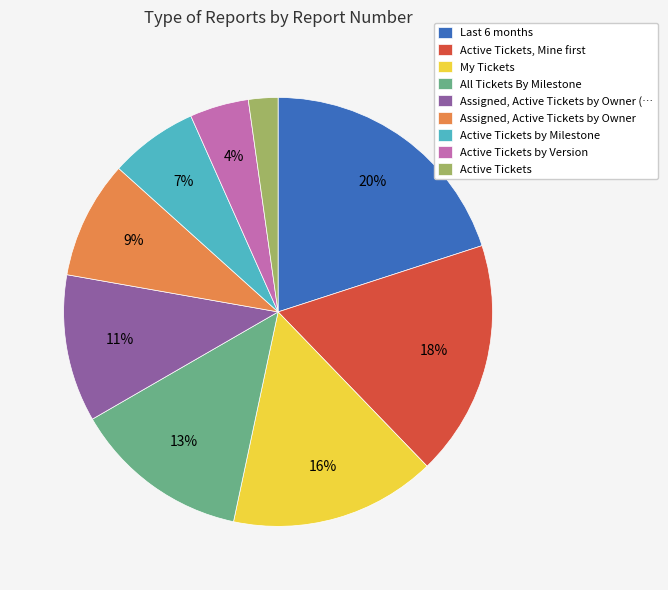

Which slice is the smallest?

Active Tickets